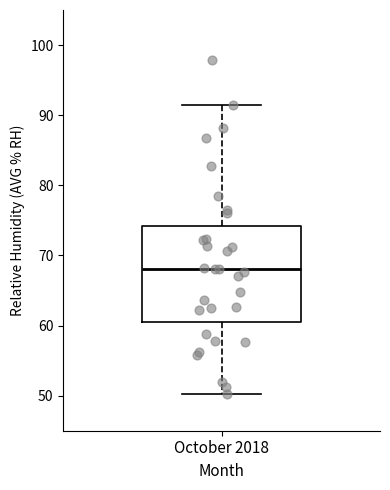

Transcribe this box plot: give where the median line is, the range the box spans, and where the two whiskers end, as read against the y-axis. The values are not printed on the chart, so give them approximately, as read against the axis.

median 68, box 61 to 74, whiskers 50 to 91